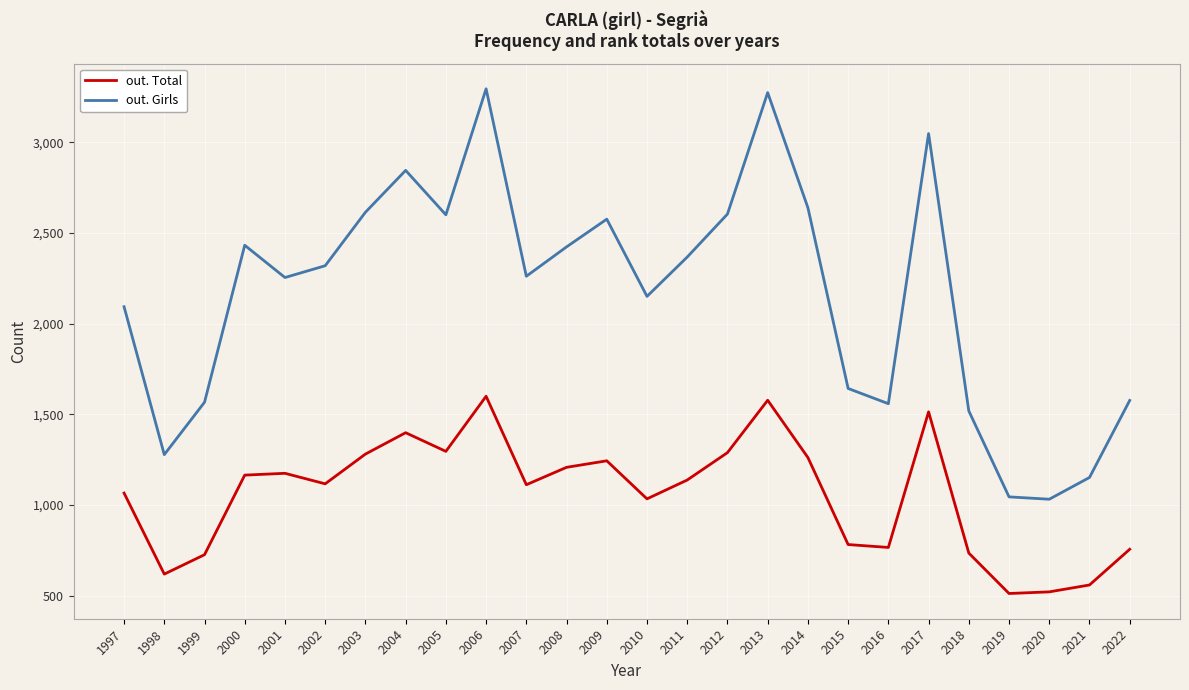

True or false: out. Total and out. Girls cross at least once.

False